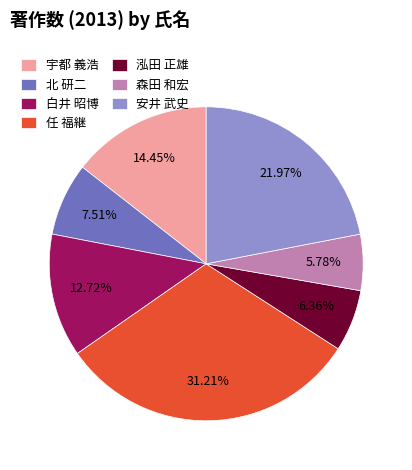

Which slice is the largest?

任 福継